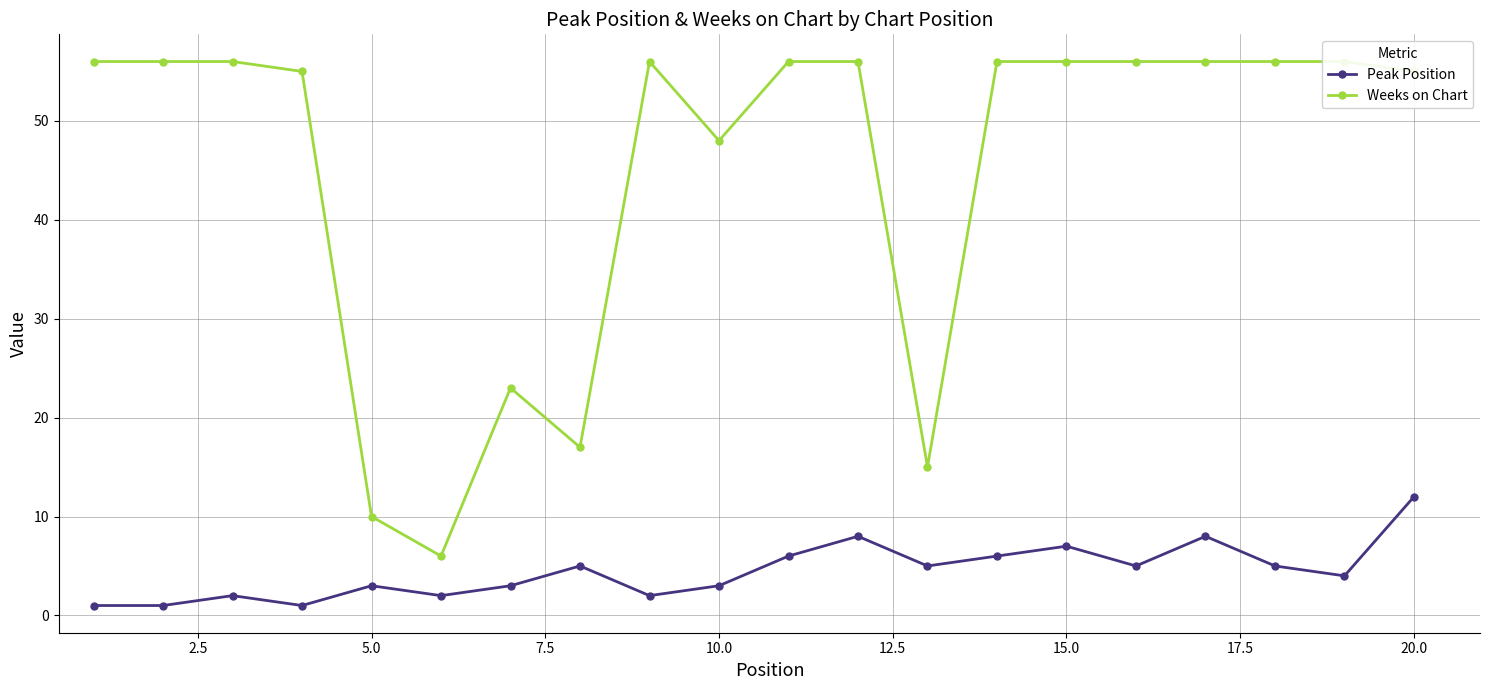

The Peak Position series shows 7 at 20.0. True or false?

False